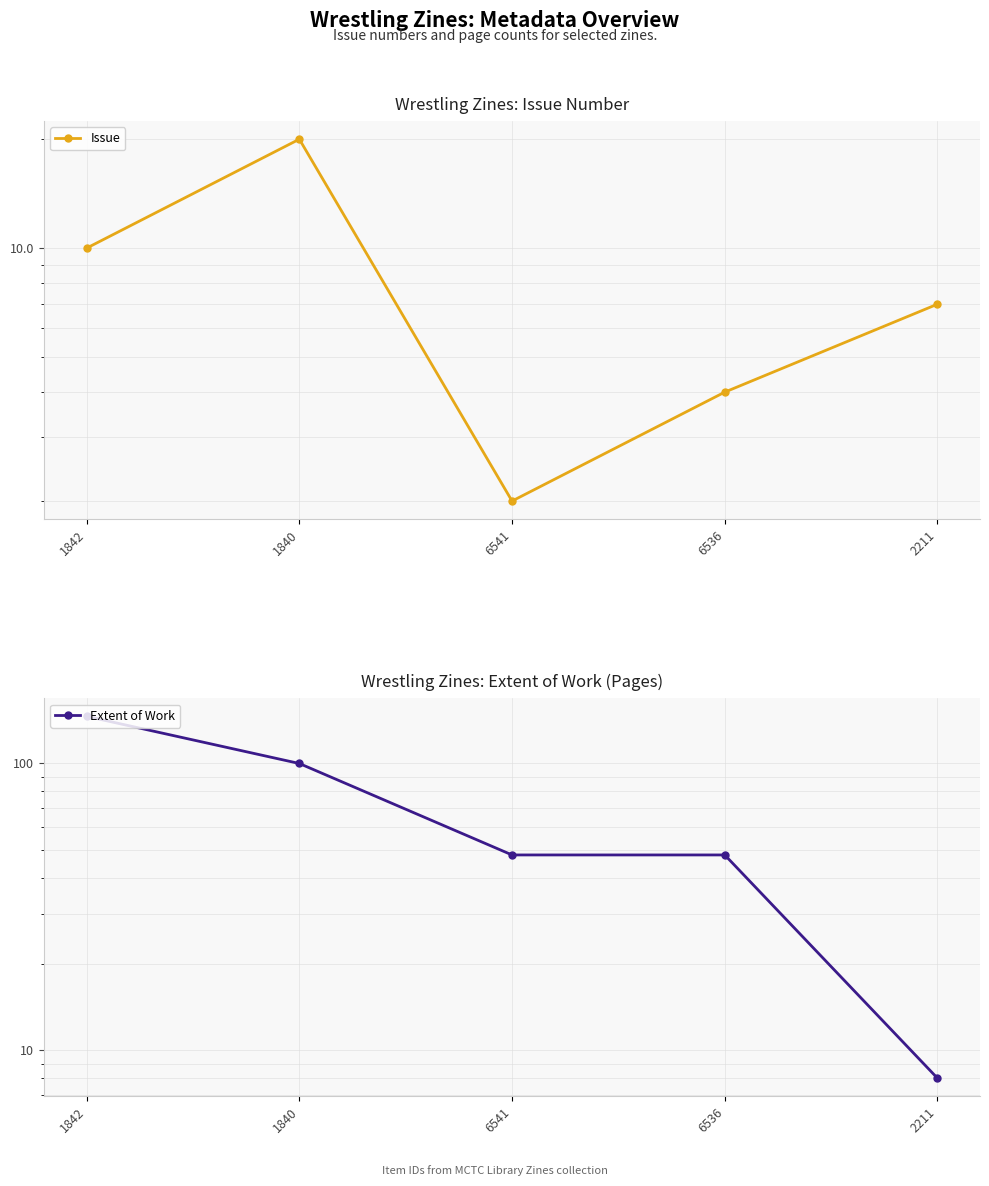

Where does the Extent of Work series first go above 48?

1842